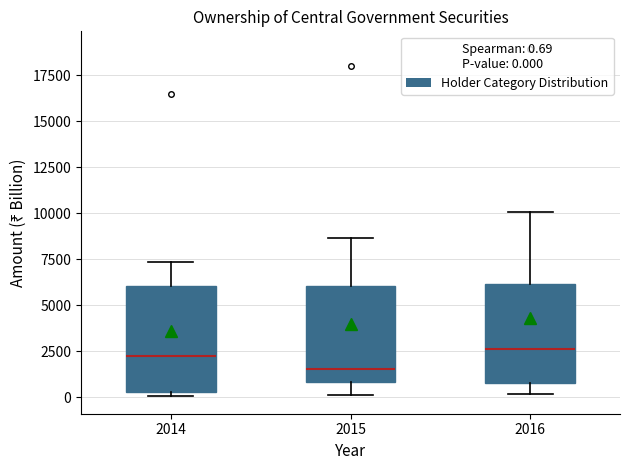

Reading left to right, read every box against the y-axis: the position of its median line, the range the box covers, and the ends of its whiskers. The values are not printed on the chart, so give them approximately, as read against the axis.

2014: median 2000, box 500 to 6000, whiskers 0 to 7500
2015: median 1500, box 1000 to 6000, whiskers 0 to 8500
2016: median 2500, box 1000 to 6000, whiskers 0 to 10000